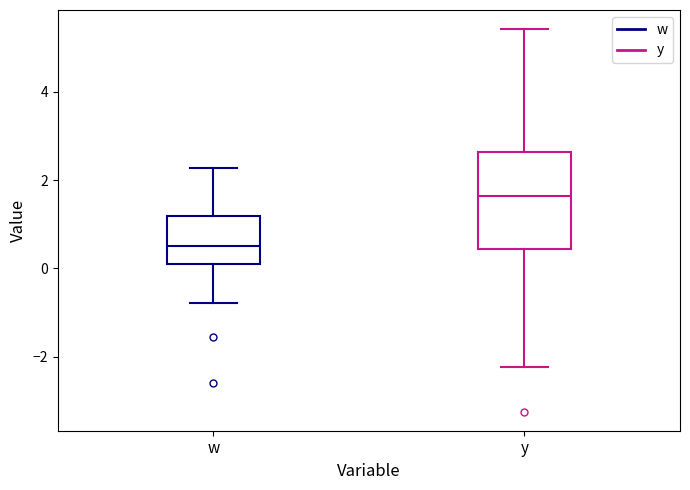

Reading left to right, read every box against the y-axis: the position of its median line, the range the box covers, and the ends of its whiskers. The values are not printed on the chart, so give them approximately, as read against the axis.

w: median 0.6, box 0.2 to 1.2, whiskers -0.8 to 2.2
y: median 1.6, box 0.4 to 2.6, whiskers -2.2 to 5.4